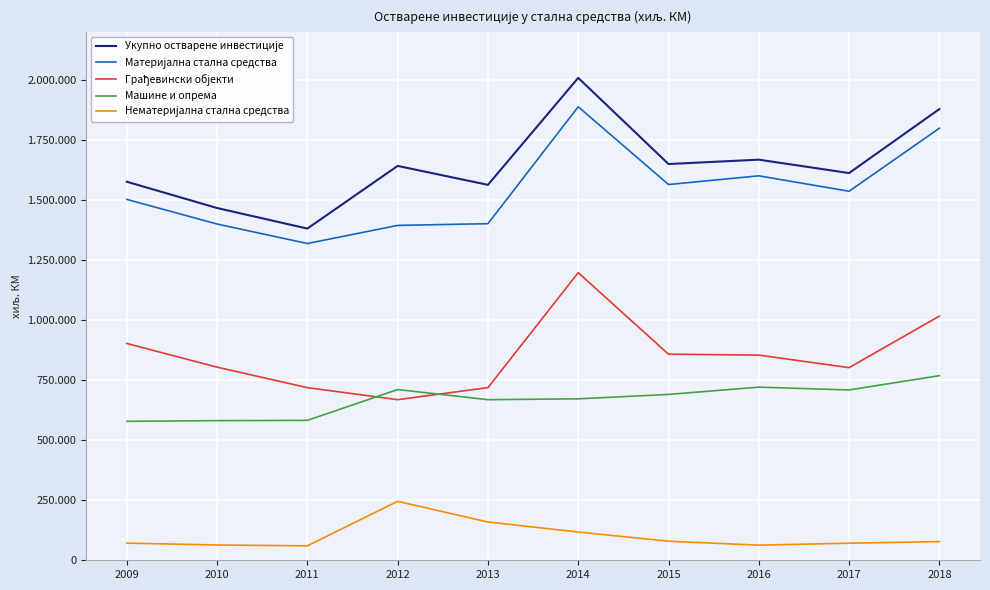

Reading left to right, list all the values displayed in this chart.

Укупно остварене инвестиције: 2009=1576788	2010=1467272	2011=1381648	2012=1642693	2013=1563825	2014=2009430	2015=1650506	2016=1668689	2017=1612886	2018=1879489
Материјална стална средства: 2009=1503179	2010=1400620	2011=1319380	2012=1394845	2013=1402079	2014=1889001	2015=1565198	2016=1601385	2017=1537090	2018=1799553
Грађевински објекти: 2009=903104	2010=804453	2011=719111	2012=668937	2013=719119	2014=1197973	2015=858412	2016=854636	2017=802324	2018=1016990
Машине и опрема: 2009=578755	2010=581642	2011=582767	2012=711162	2013=668968	2014=672457	2015=690757	2016=721182	2017=709457	2018=768978
Нематеријална стална средства: 2009=71466	2010=63614	2011=60155	2012=245609	2013=159364	2014=117624	2015=79437	2016=62942	2017=71195	2018=77823